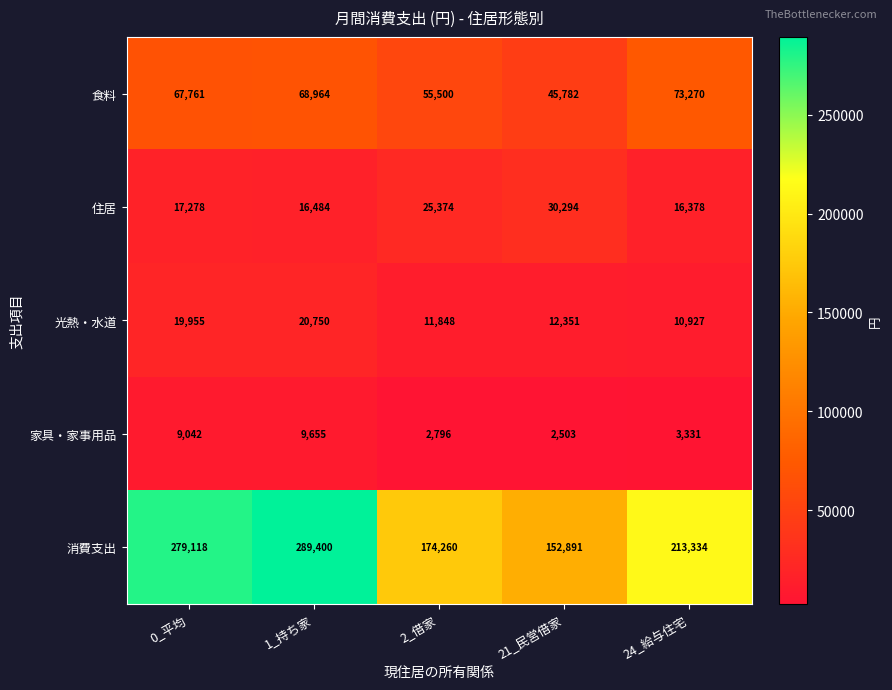

At which category is the sum across all series the highest?

1_持ち家